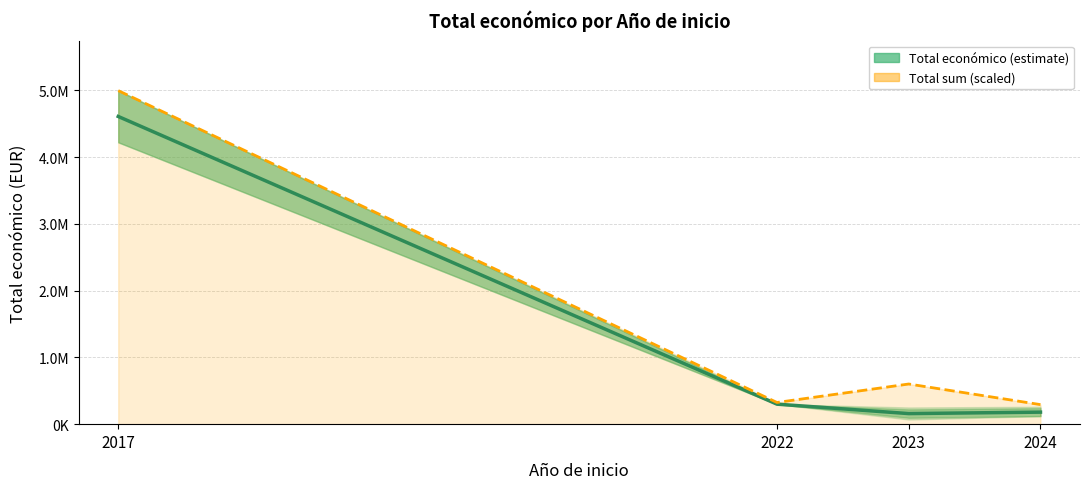

What is the spread (max minus min) of values at 2023?

443057.1